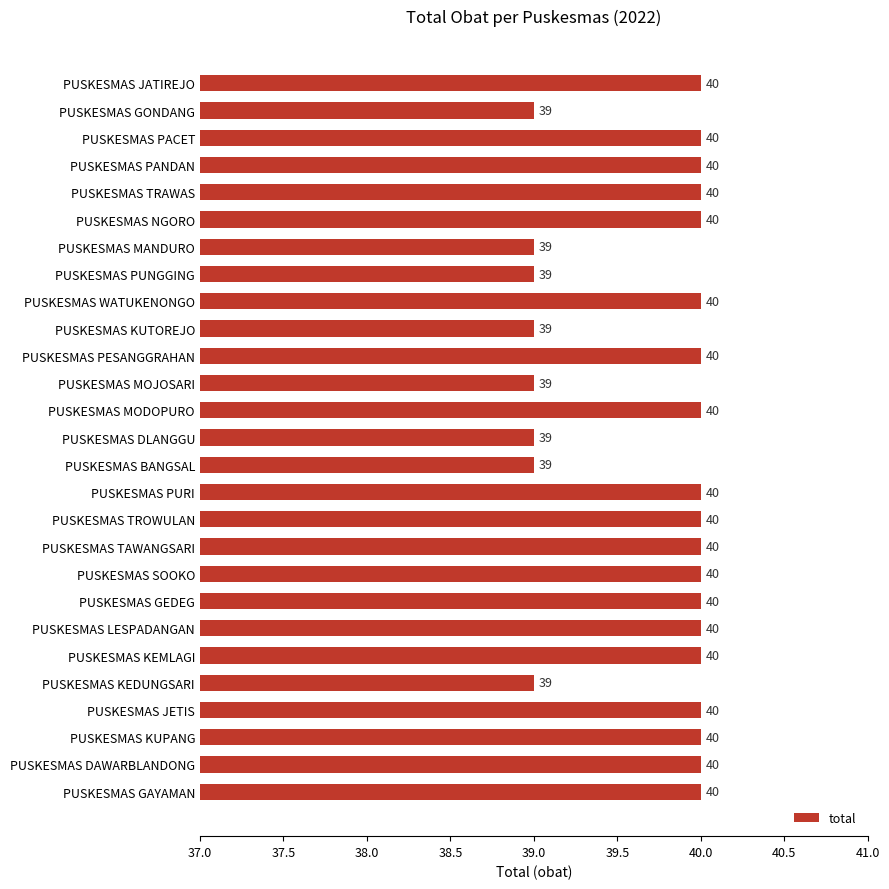

What is the smallest value displayed?

39